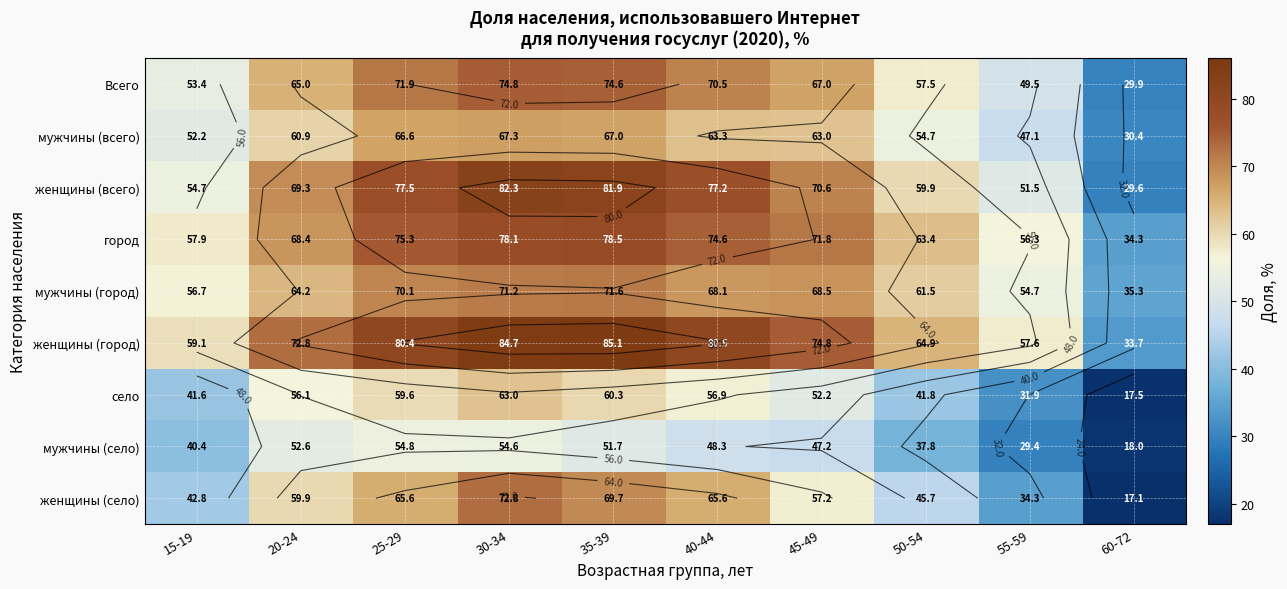

Which series changed the most between 50-54 and 55-59?

женщины (село)